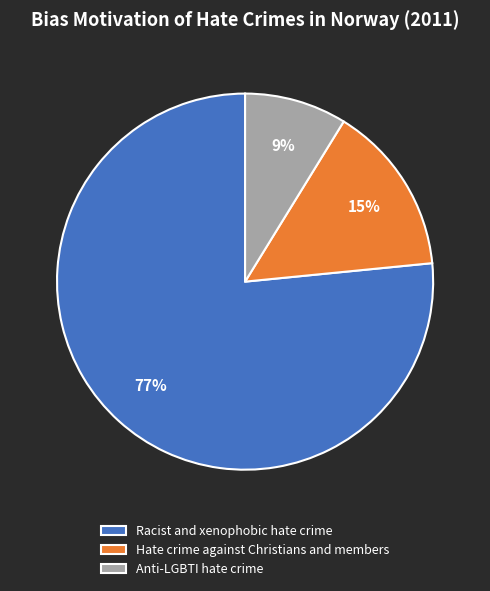

Combined, do Hate crime against Christians and members and Racist and xenophobic hate crime account for over 50%?

Yes